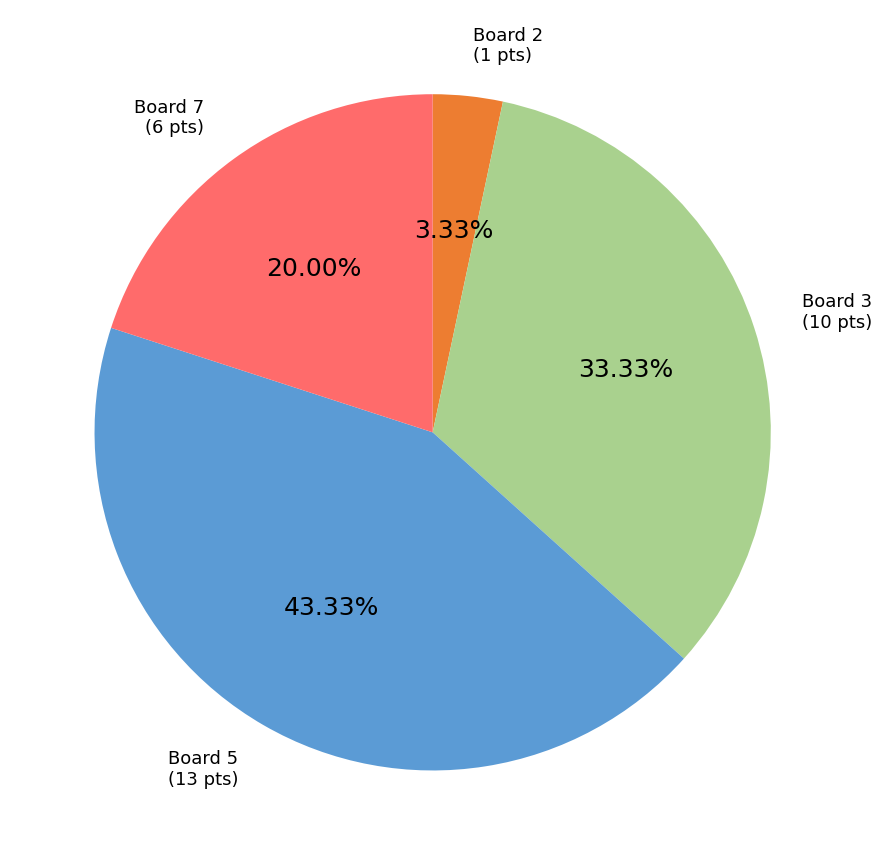

Is there any slice that represents more than half of the pie?

No